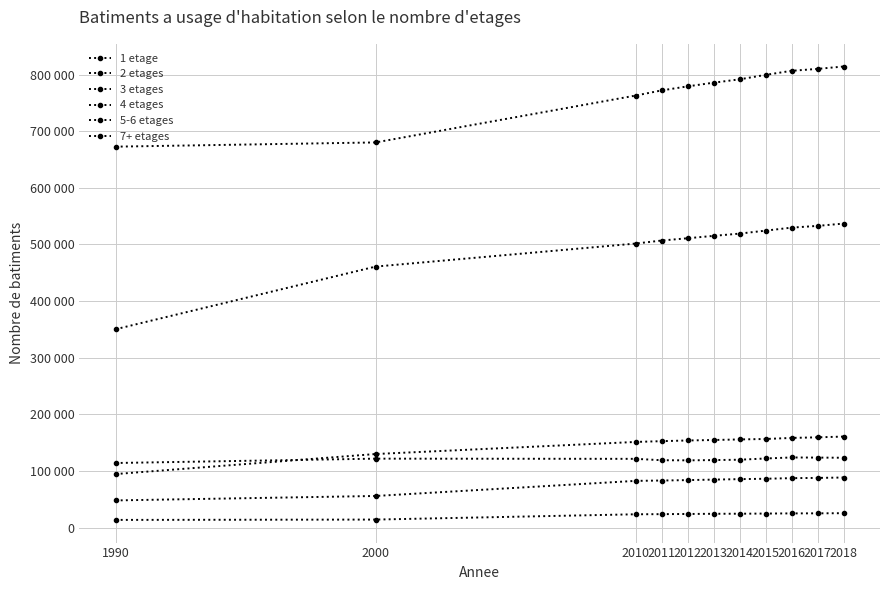

What is the spread (max minus min) of values at 2016?

781740